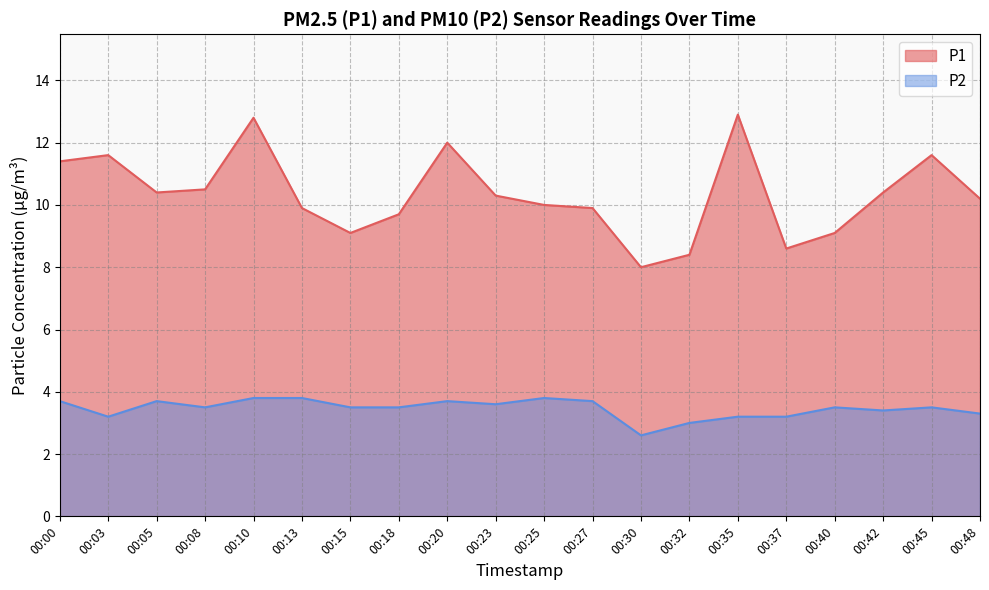

What is the difference between the P2 values at 00:05 and 00:40?

0.2